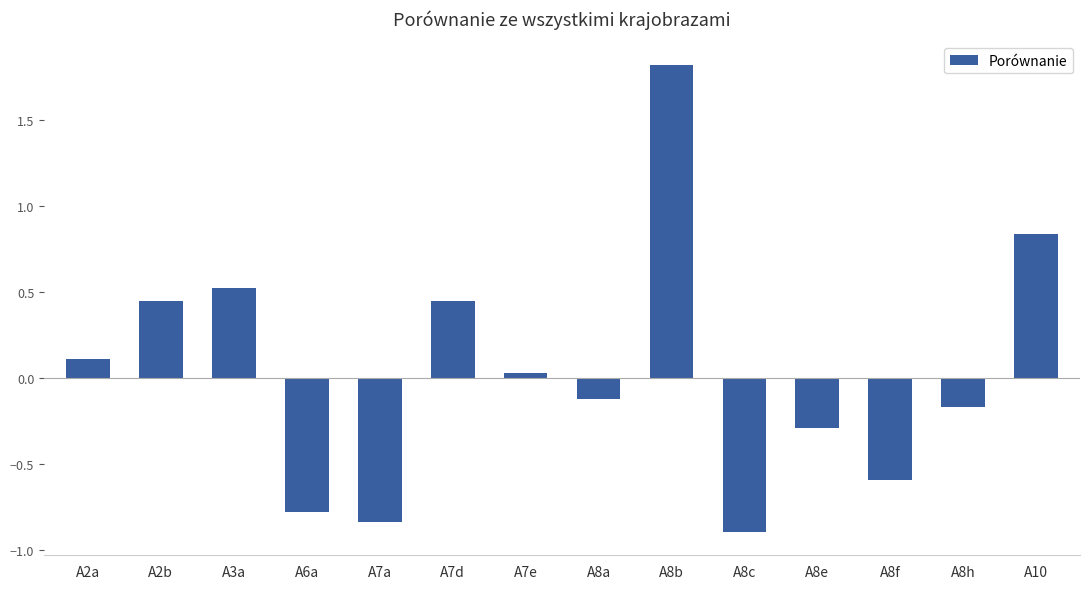

What is the difference between the second highest and second lowest values?

1.7